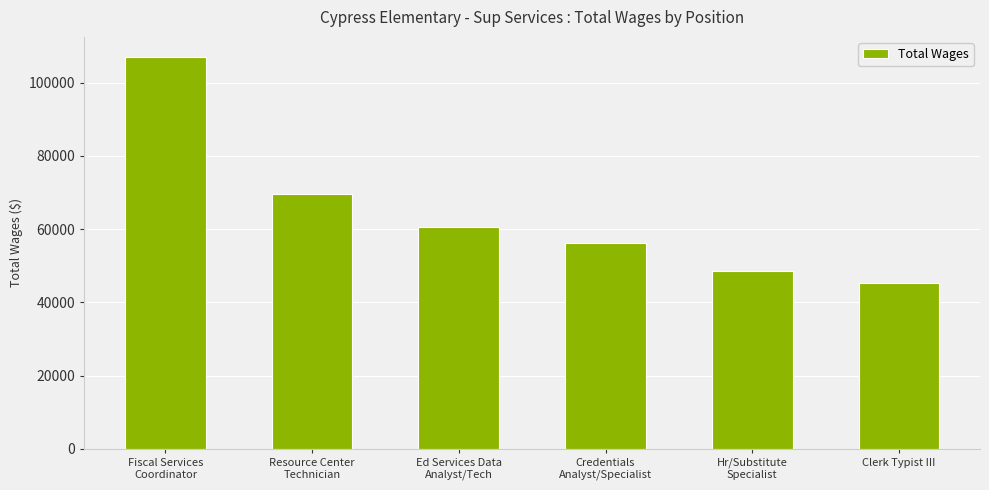

Approximately how many times larger is the value at Fiscal Services
Coordinator compared to Ed Services Data
Analyst/Tech?

1.8